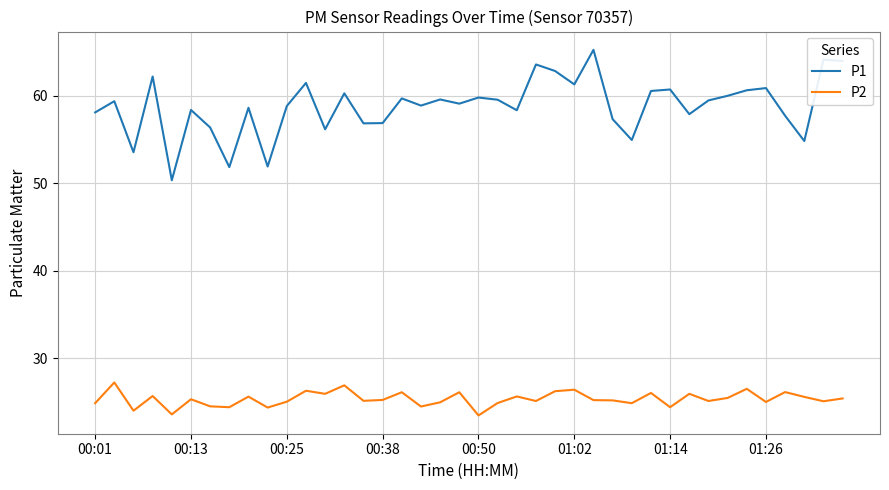

What is the average value of the P2 series?

25.4